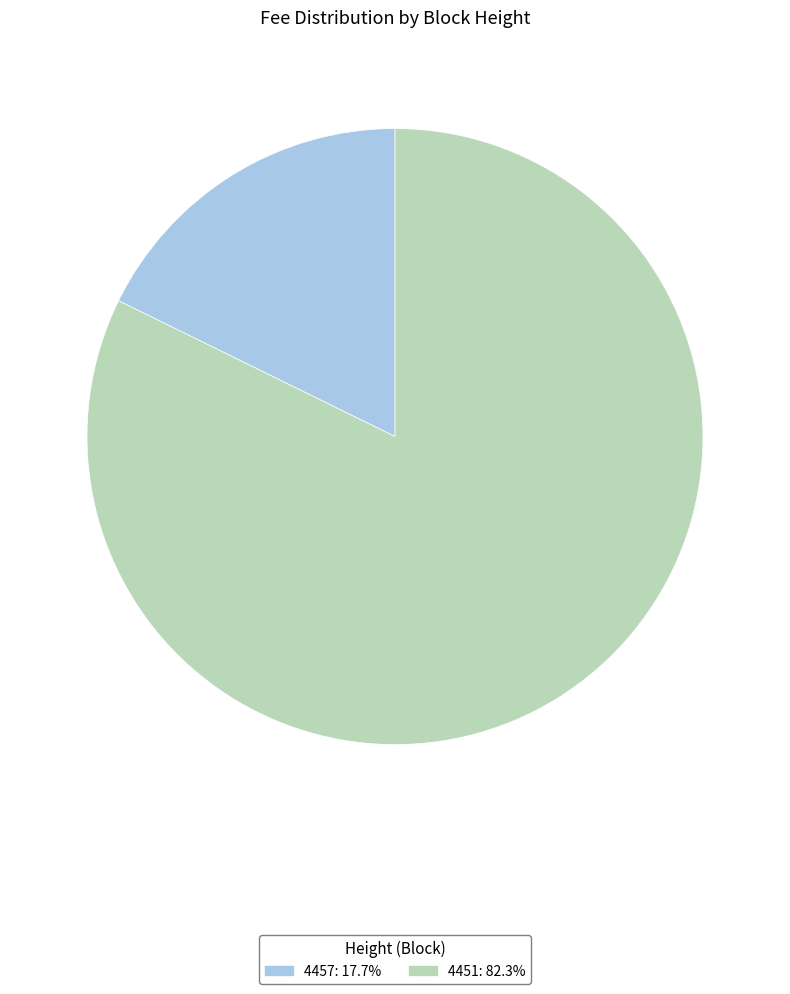

Count the number of slices in the pie.

2